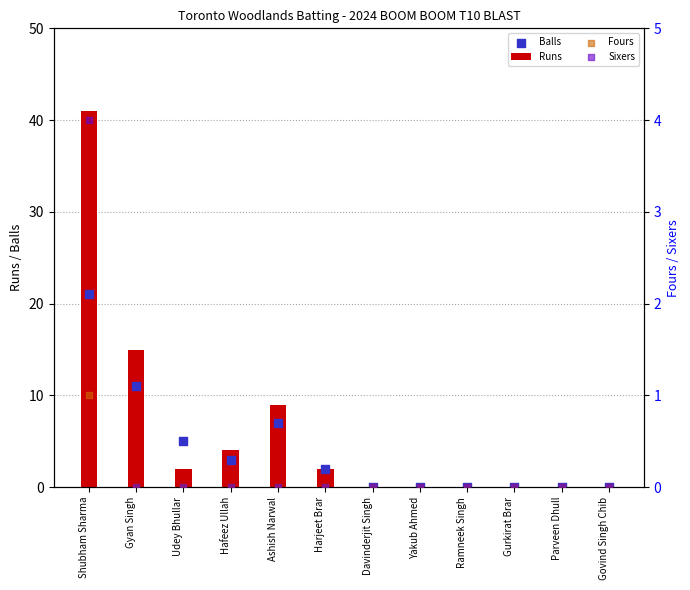

At how many categories does at least one series exceed 11?

2